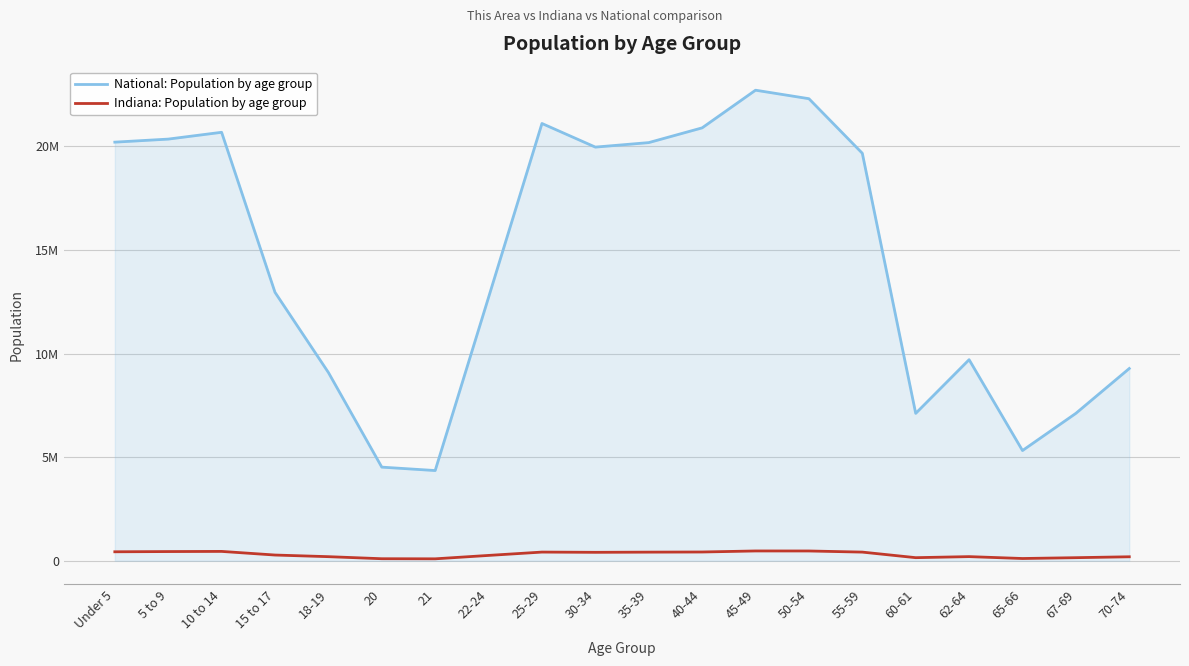

At which label does National: Population by age group reach its minimum?

21